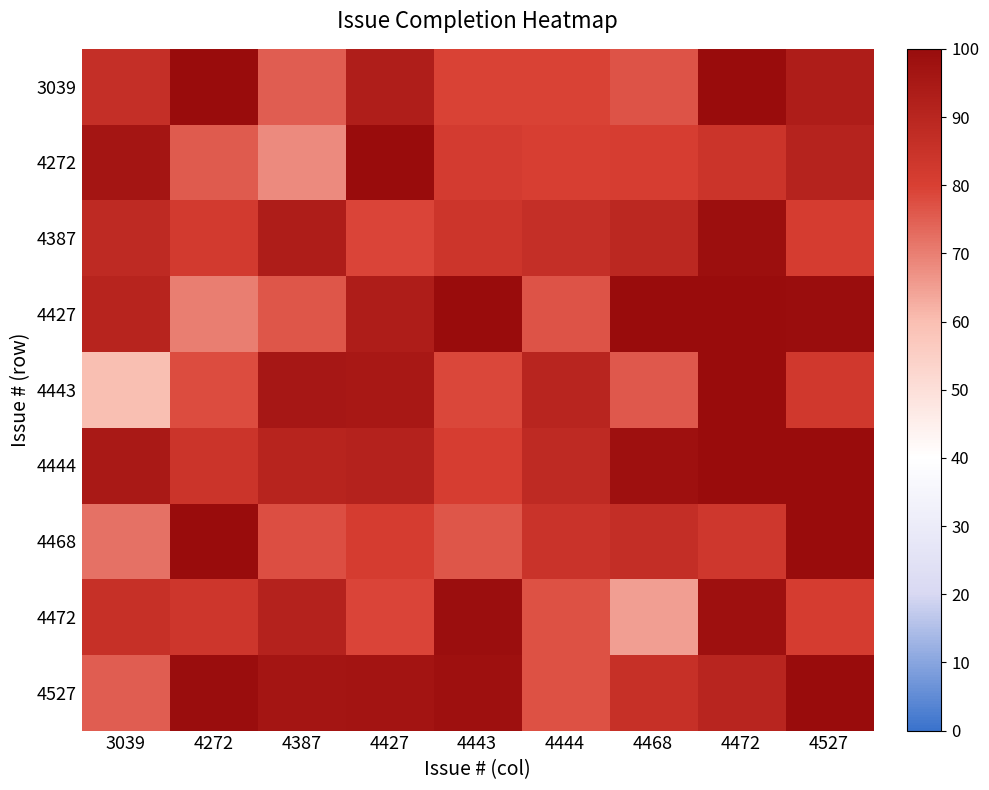

List the series in order of their peak value, lowest first.

4387, 4472, 4272, 3039, 4427, 4443, 4444, 4468, 4527